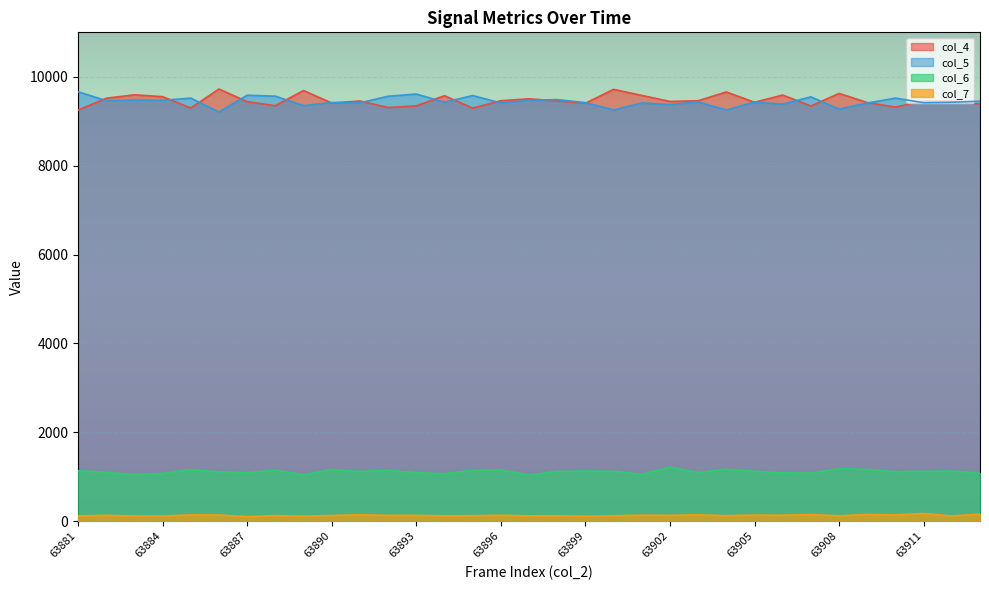

What are all the series names shown in the legend?

col_4, col_5, col_6, col_7